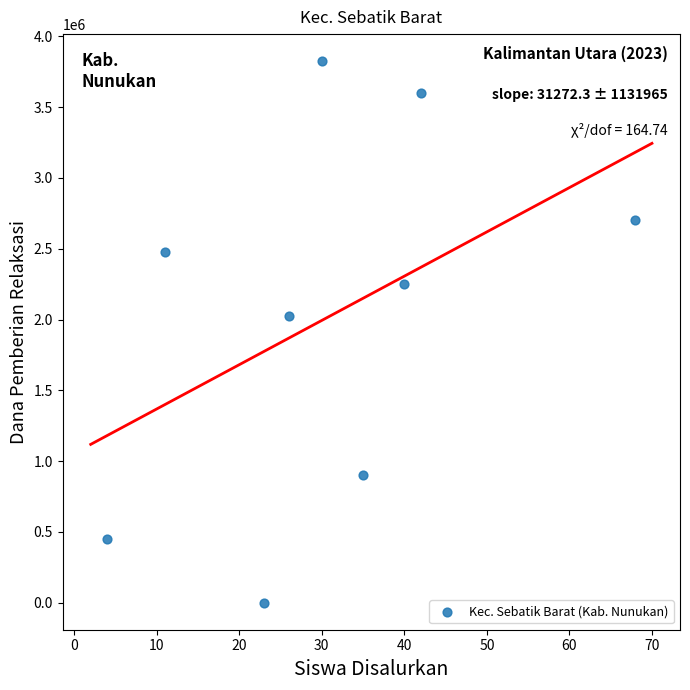

What is the range of X values (max minus min)?

64